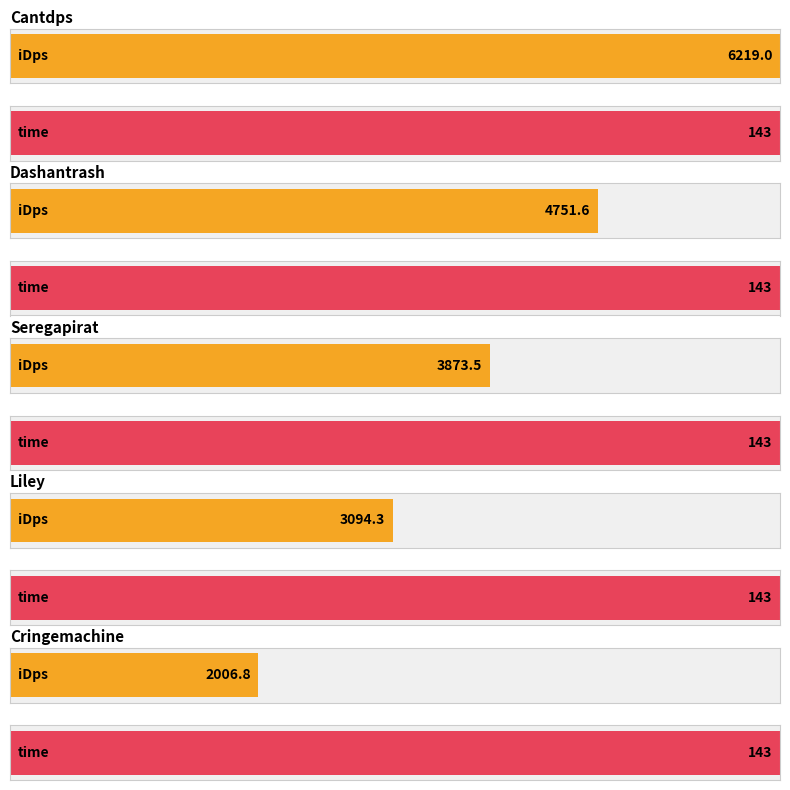

What is the difference between the highest and lowest values at Liley?

2951.3